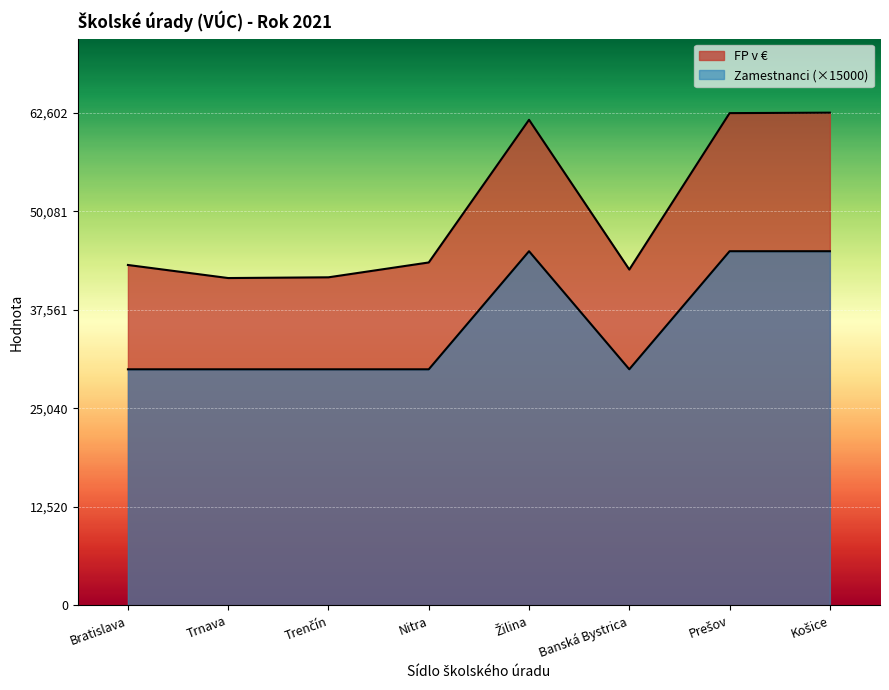

The FP v € series shows 43572 at Nitra. True or false?

True